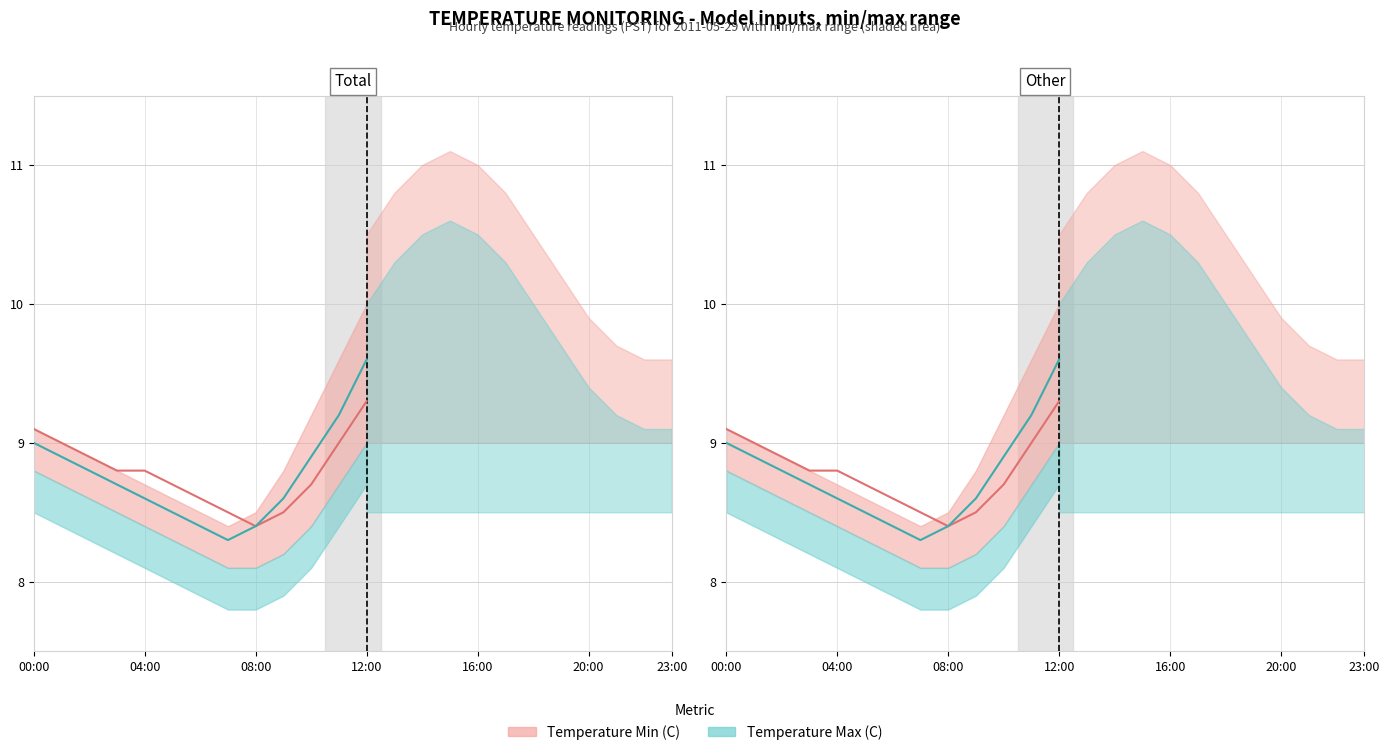

True or false: Forecast Temp and Actual Temp cross at least once.

False